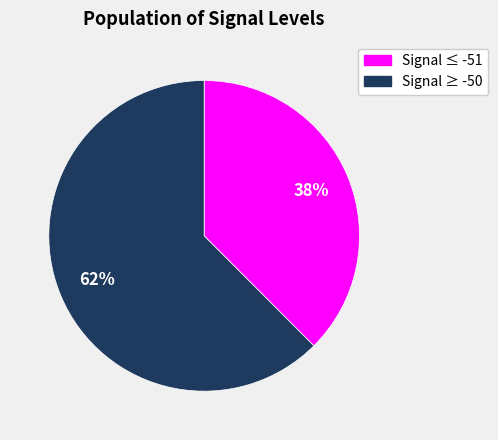

What is the smallest slice in the pie chart?

Signal ≤ -51